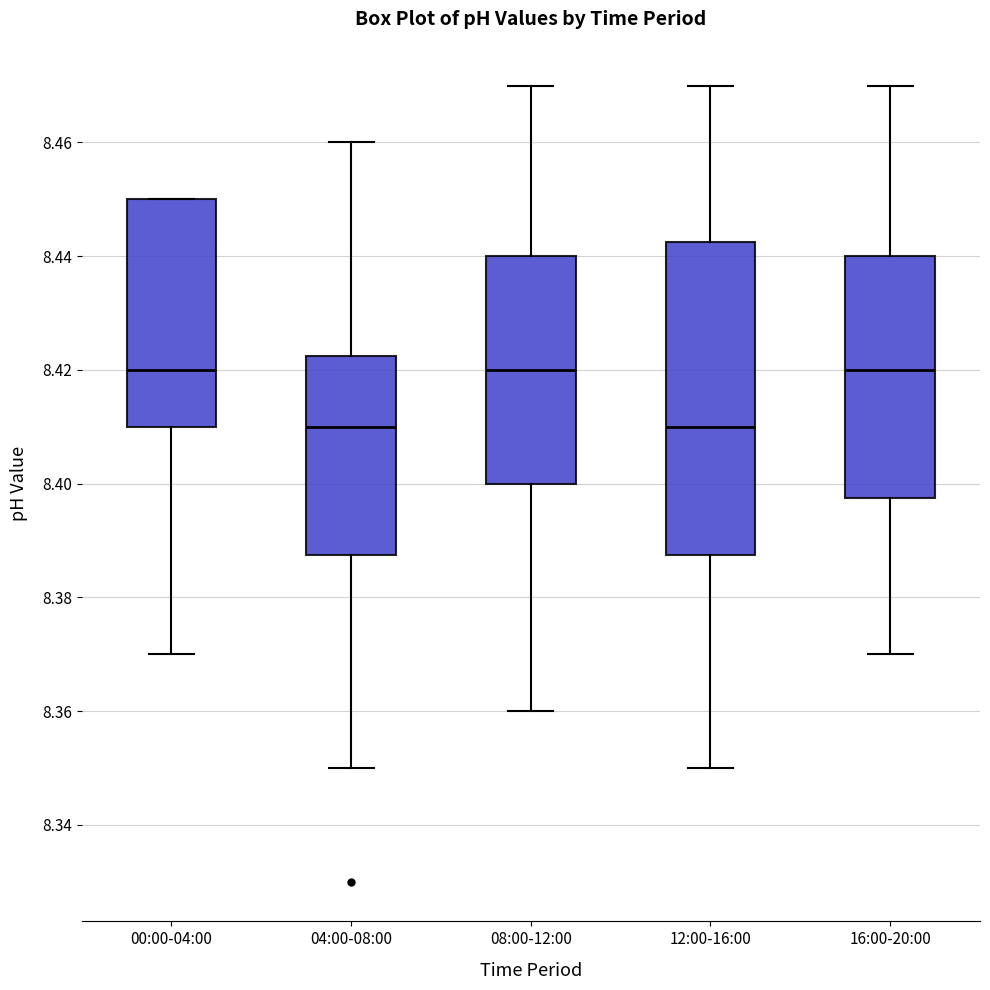

Reading left to right, transcribe this box plot: for each box, give where its median line is, the range the box spans, and where its two whiskers end, as read against the y-axis. The values are not printed on the chart, so give them approximately, as read against the axis.

00:00-04:00: median 8.420, box 8.410 to 8.450, whiskers 8.370 to 8.450
04:00-08:00: median 8.410, box 8.388 to 8.422, whiskers 8.350 to 8.460
08:00-12:00: median 8.420, box 8.400 to 8.440, whiskers 8.360 to 8.470
12:00-16:00: median 8.410, box 8.388 to 8.442, whiskers 8.350 to 8.470
16:00-20:00: median 8.420, box 8.398 to 8.440, whiskers 8.370 to 8.470